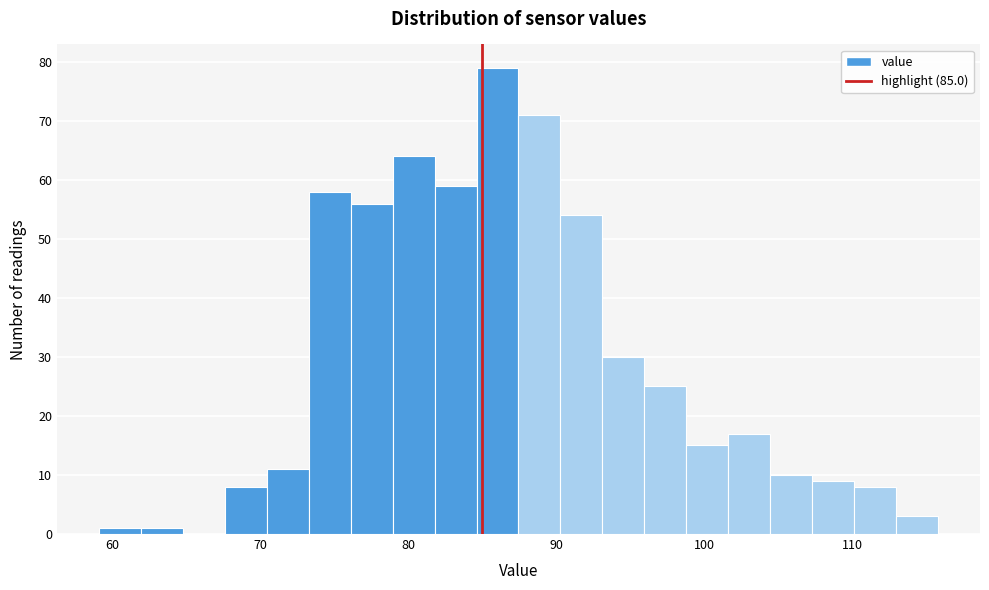

Read against the x-axis, roughly where is the centre of the tallest bar?

86